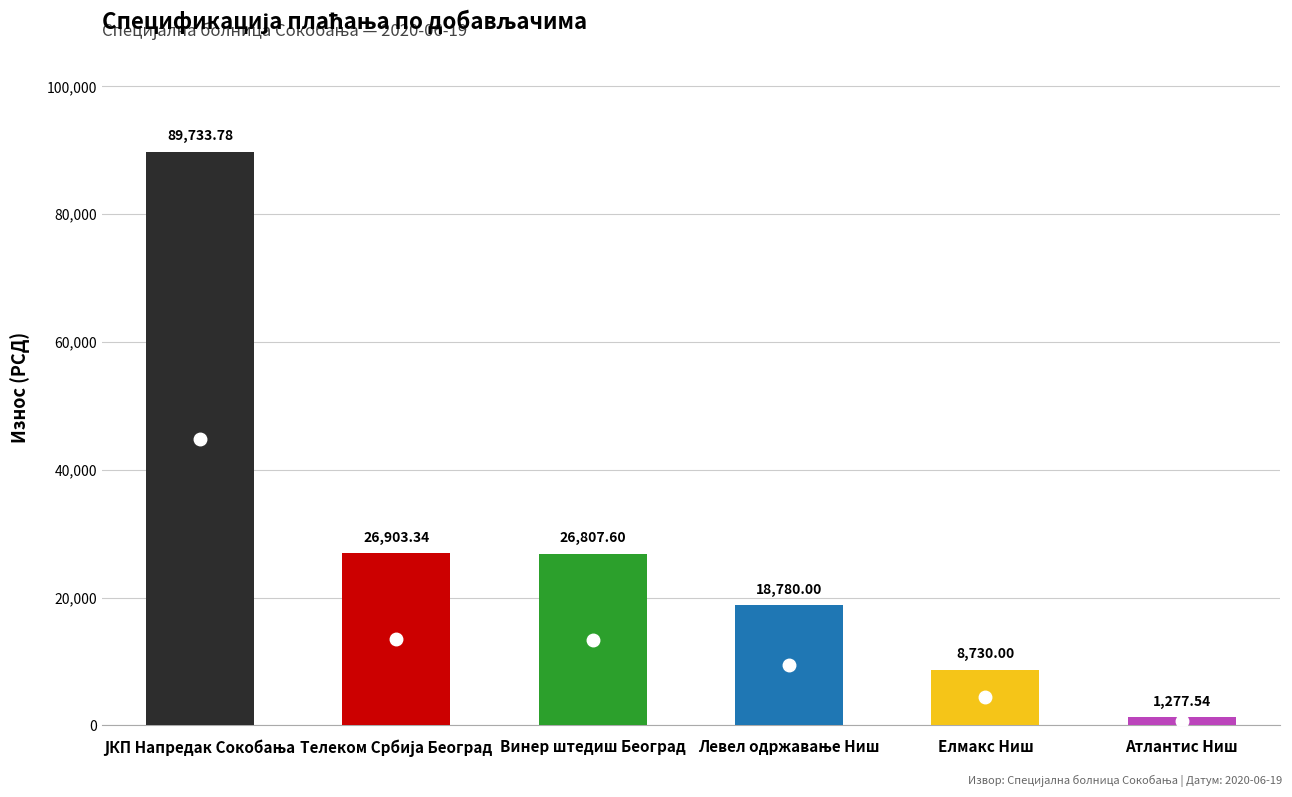

Count the number of values greater than 26807.

3